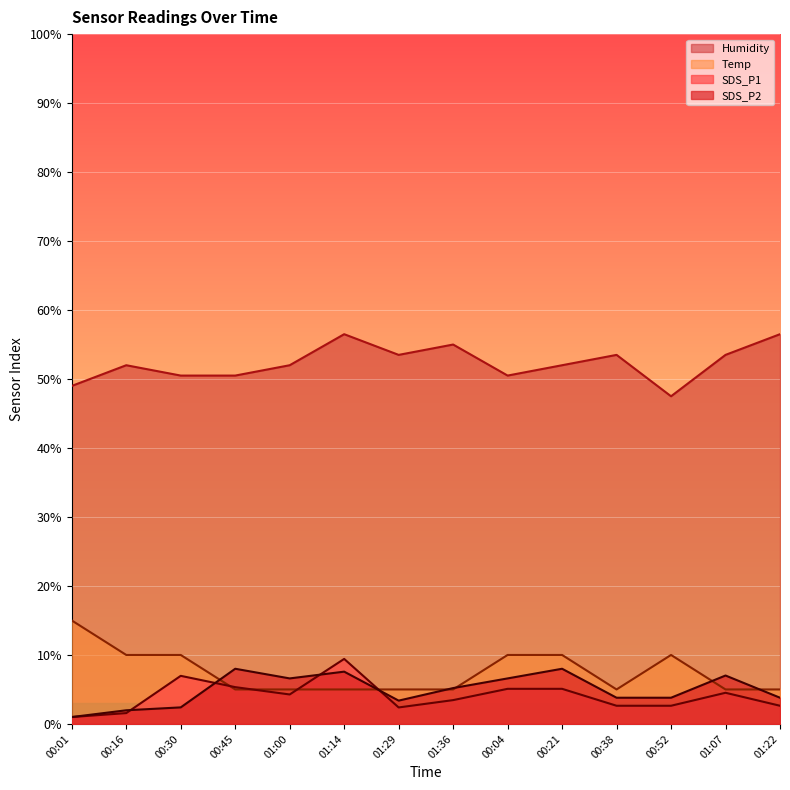

What is the average value of the Humidity series?

52.3